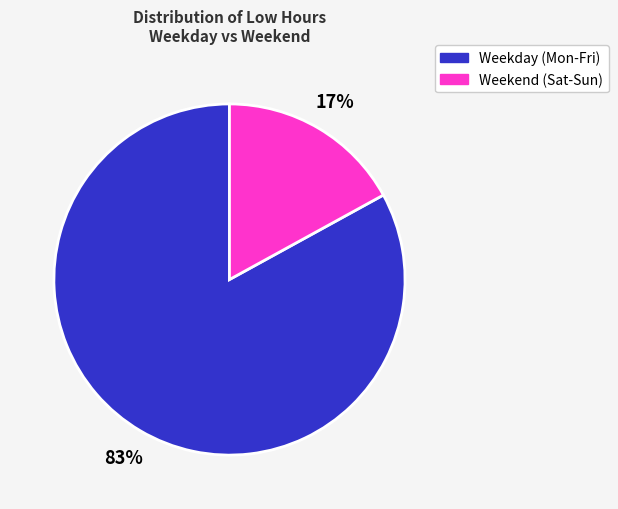

To the nearest percent, what is the average slice percentage?

50%